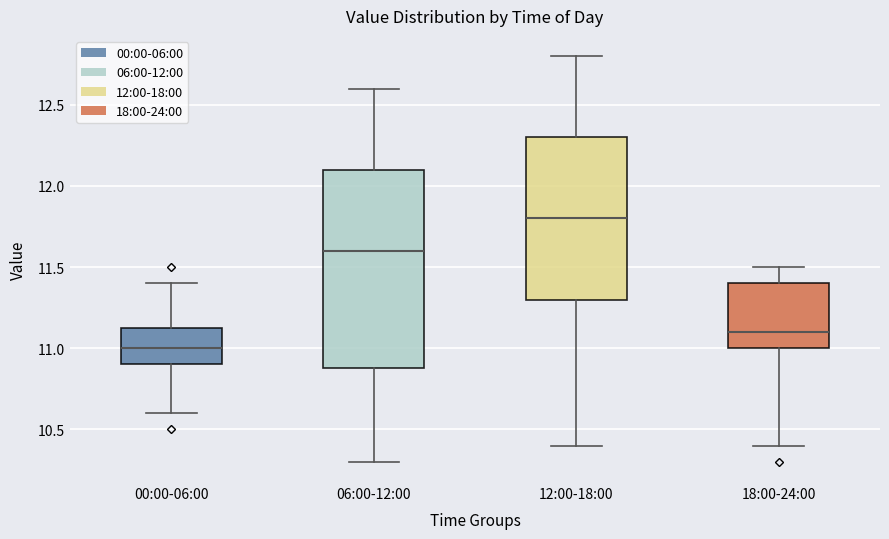

Where does the lower whisker of the box for 06:00-12:00 end on the y-axis? The values are not printed on the chart, so give them approximately, as read against the axis.

10.30